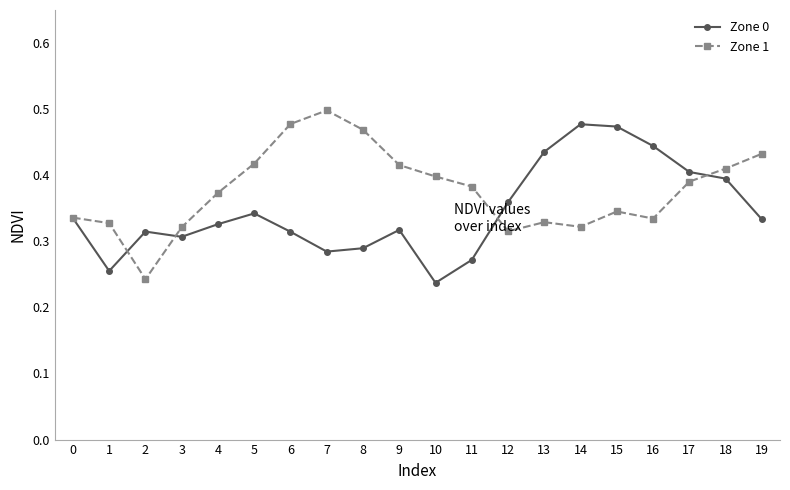

The Zone 0 series shows 0.1 at 18. True or false?

False